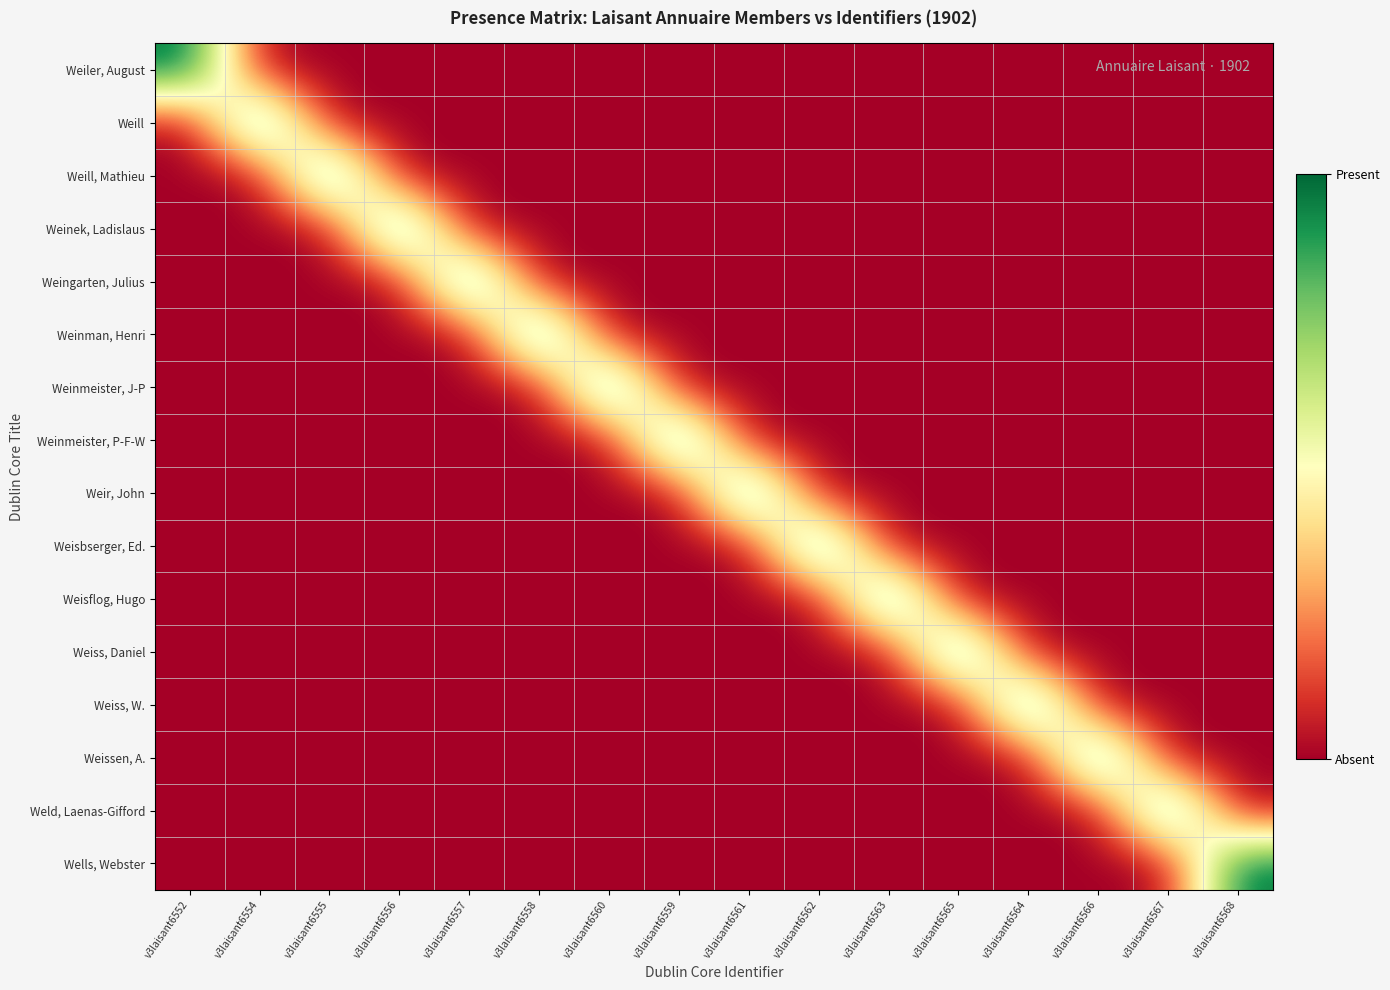

At how many categories does at least one series exceed 0?

16